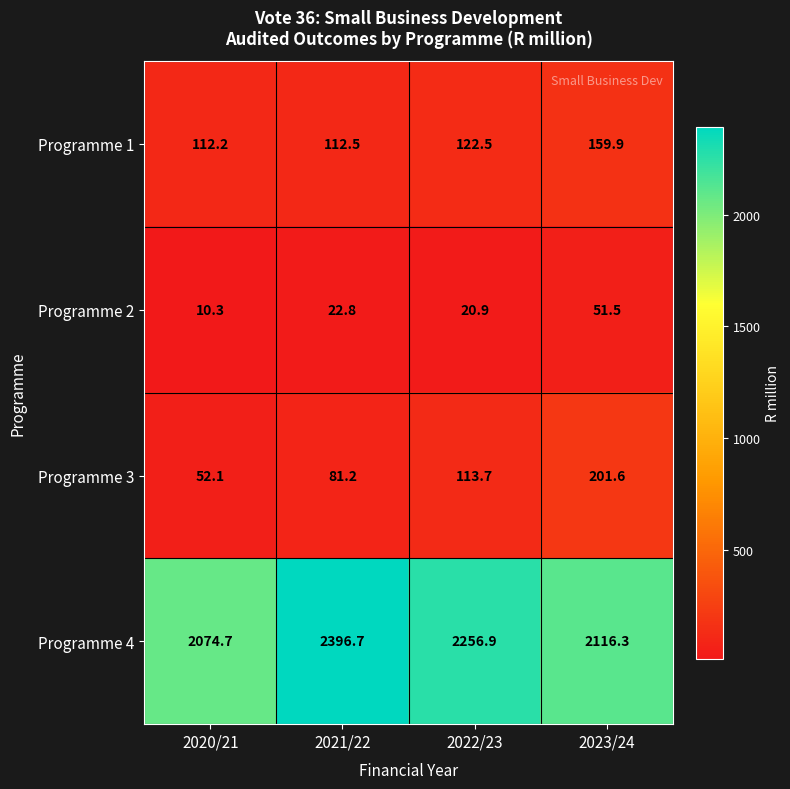

What is the smallest value displayed?

10.3